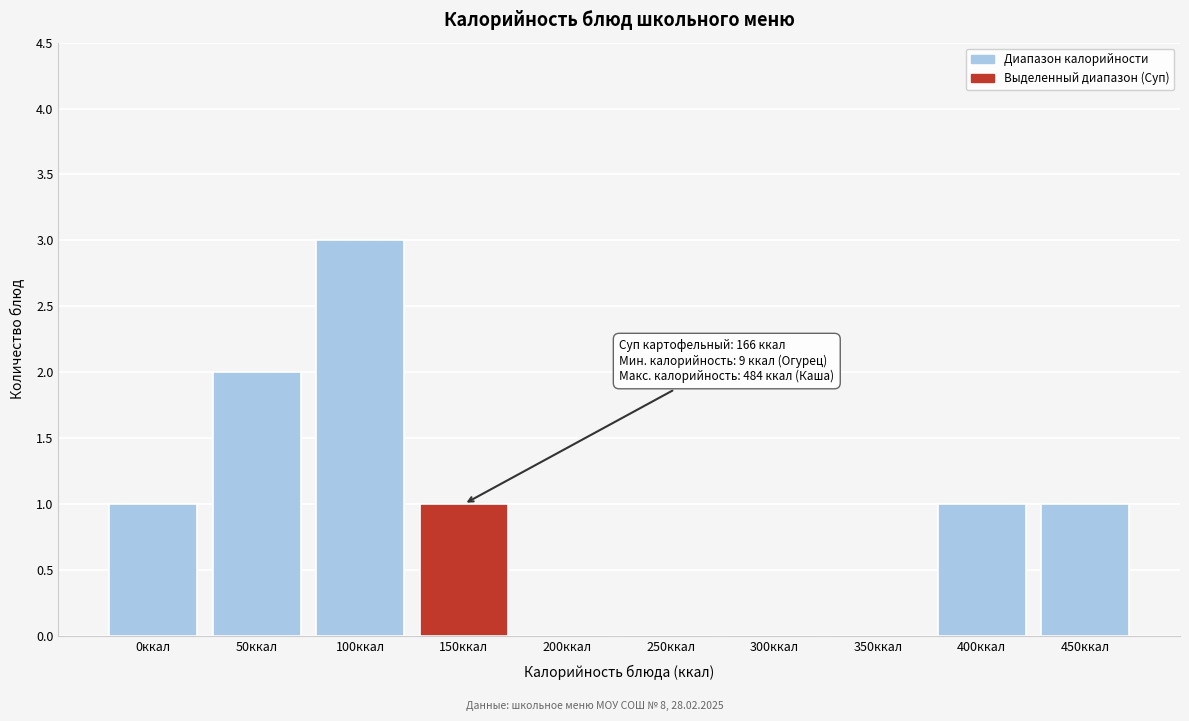

Reading left to right, extract all data points from this chart.

0ккал=1	50ккал=2	100ккал=3	150ккал=1	200ккал=0	250ккал=0	300ккал=0	350ккал=0	400ккал=1	450ккал=1